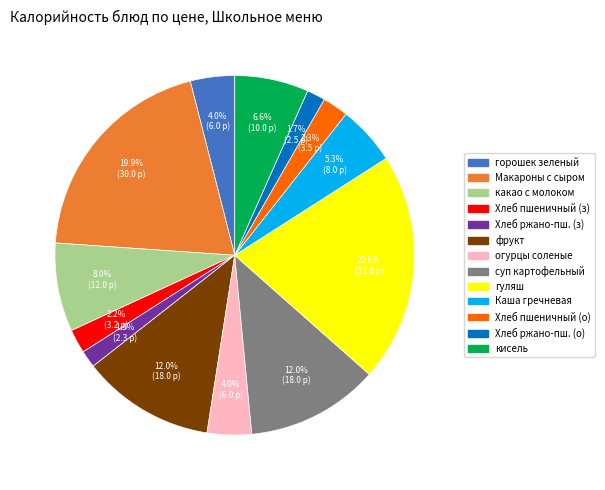

To the nearest percent, what is the average slice percentage?

8%